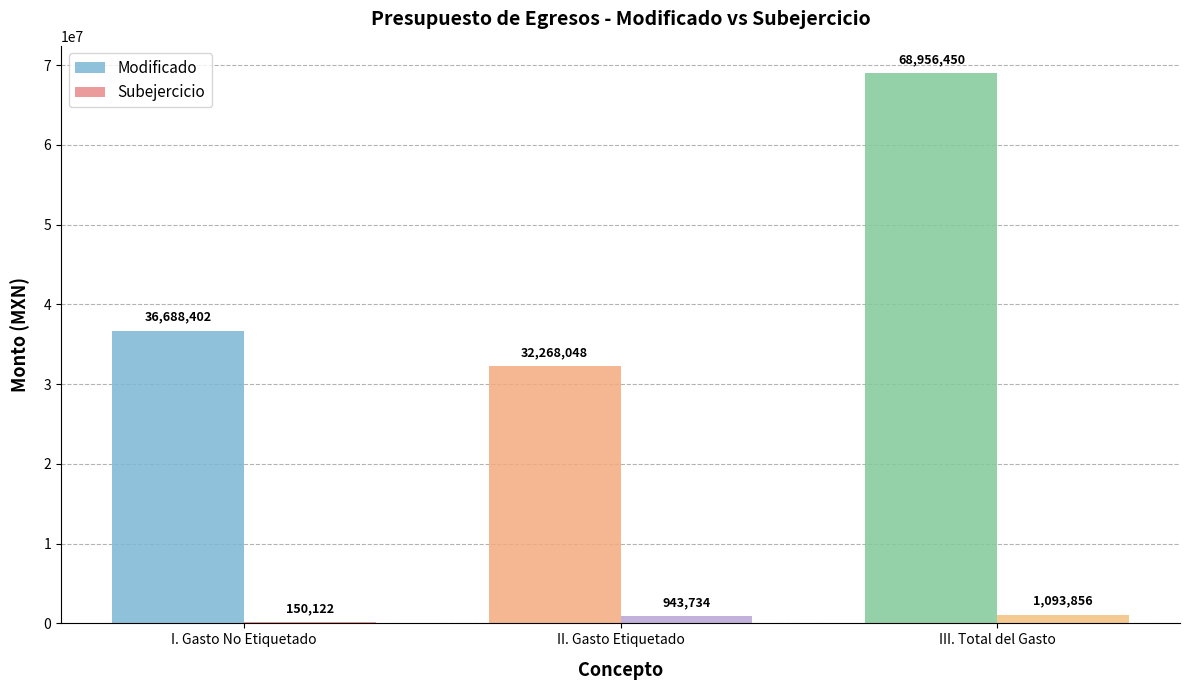

What are all the series names shown in the legend?

Modificado, Subejercicio